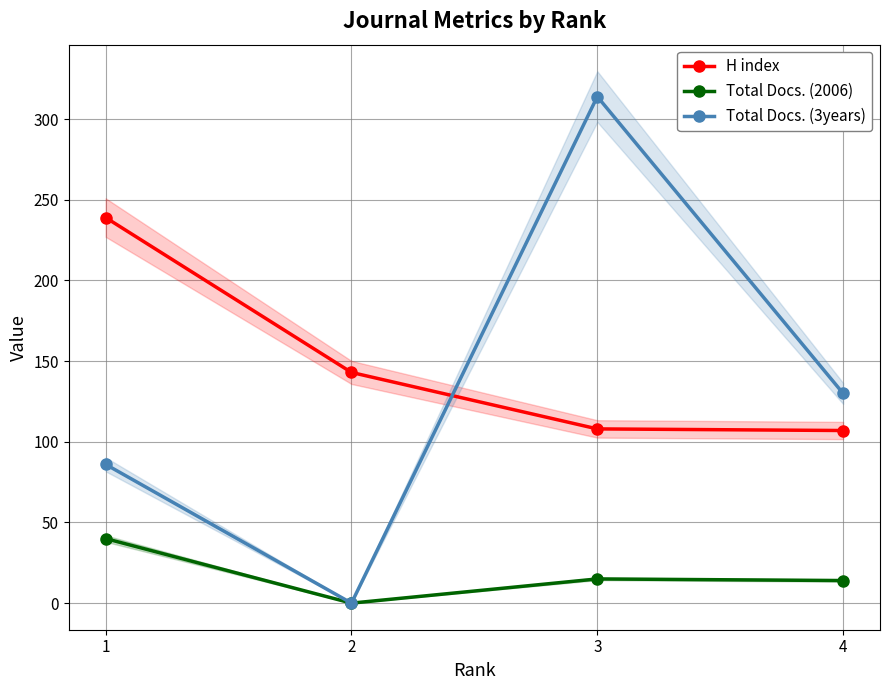

At which label does Total Docs. (2006) first exceed 15?

1